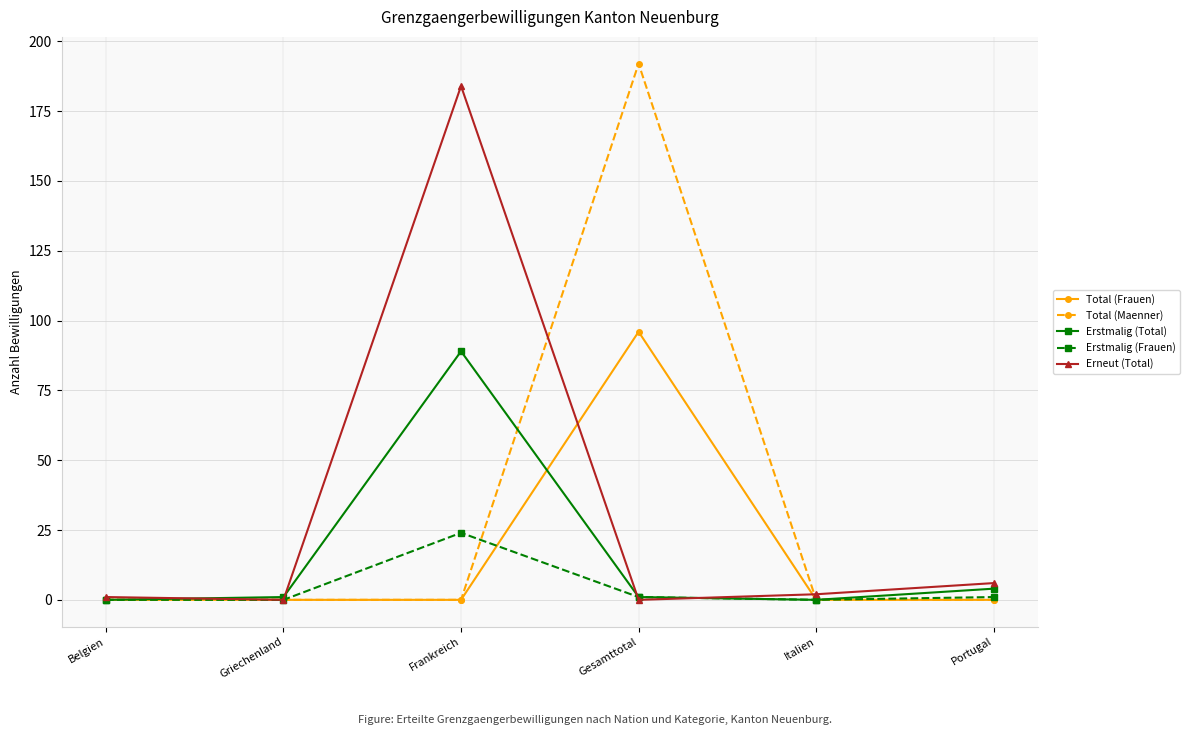

True or false: Total (Frauen) has a value of -38 at Griechenland.

False